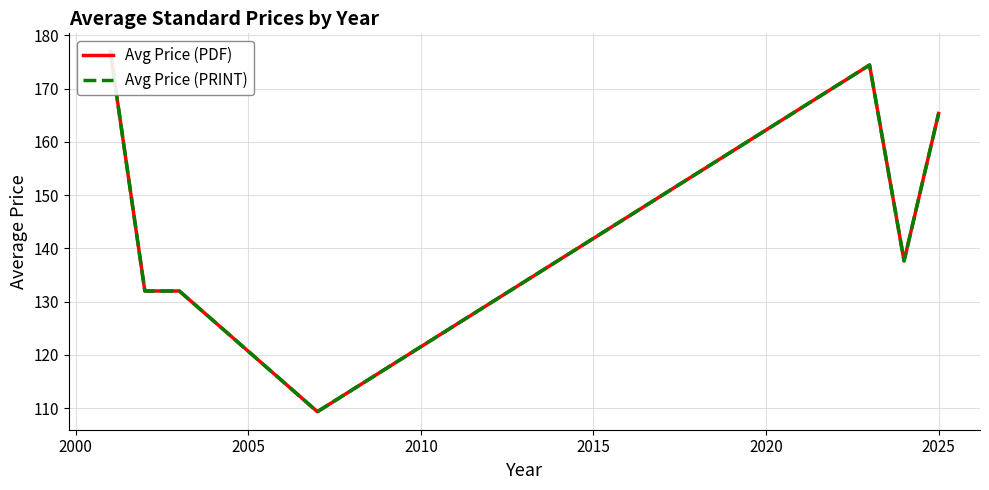

True or false: Avg Price (PRINT) and Avg Price (PDF) cross at least once.

False